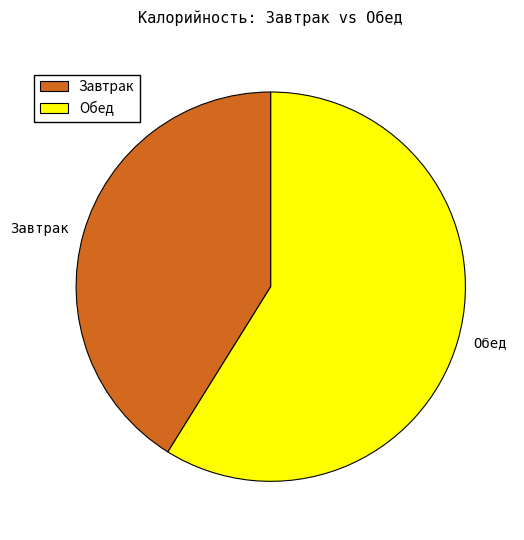

Rank the categories by value from highest to lowest.

Обед, Завтрак